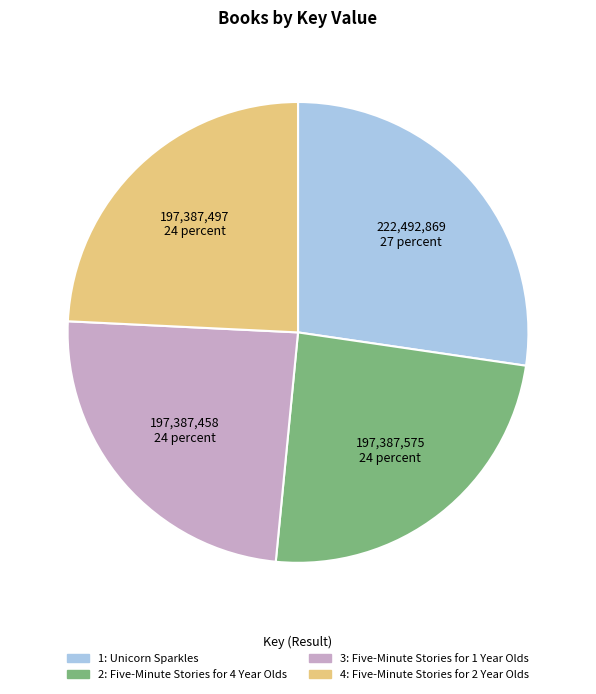

Between 1: Unicorn Sparkles and 2: Five-Minute Stories for 4 Year Olds, which is larger?

1: Unicorn Sparkles